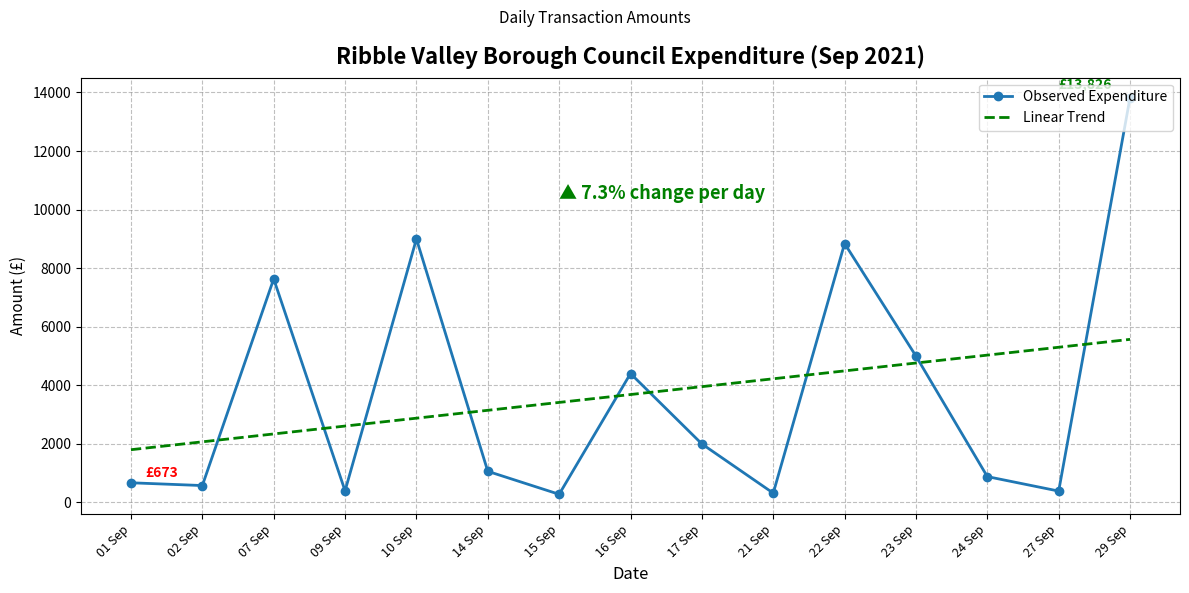

True or false: Observed Expenditure has more than 1 interior local peaks.

True